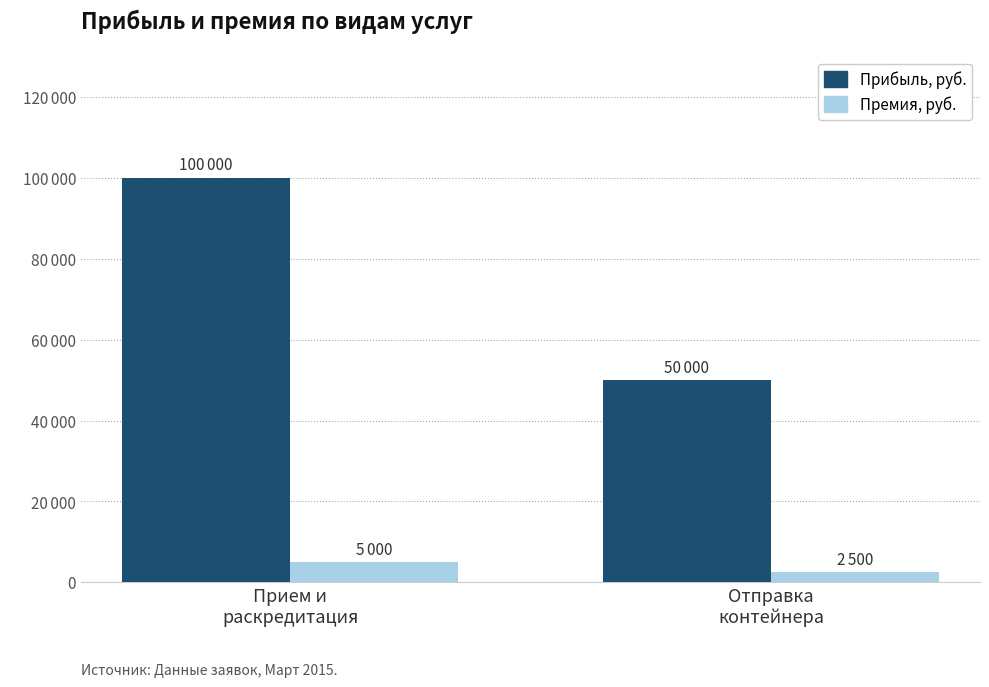

What position from the left is Отправка
контейнера?

2